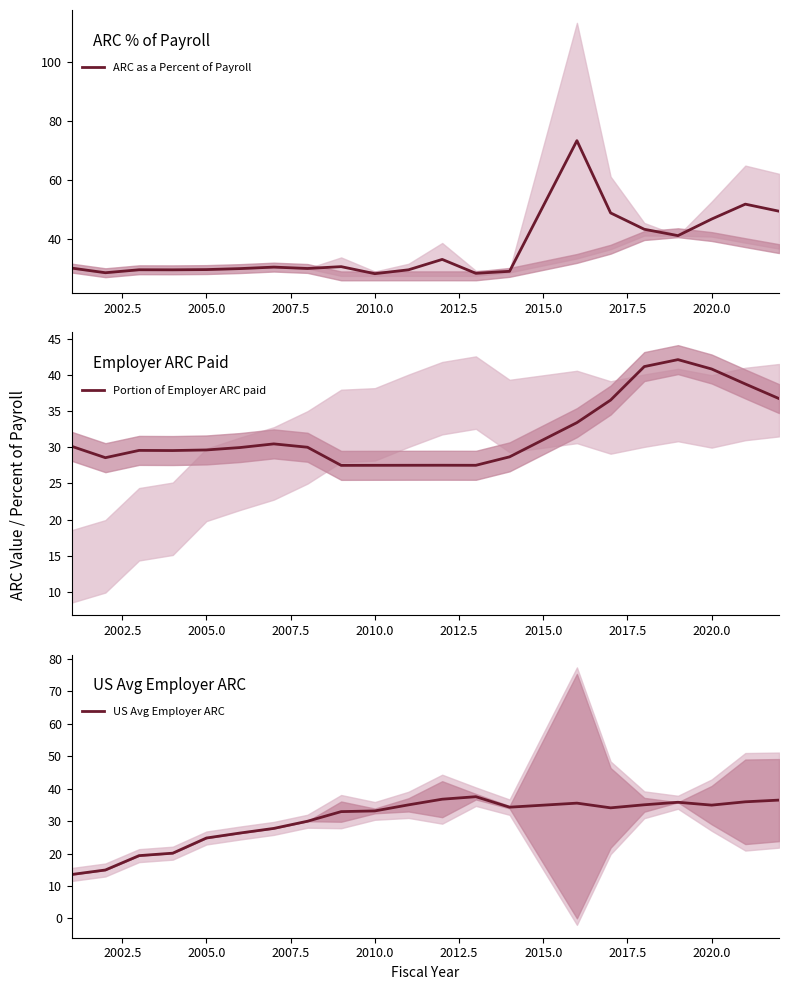

What is the average value of the US Avg Employer ARC series?

30.2